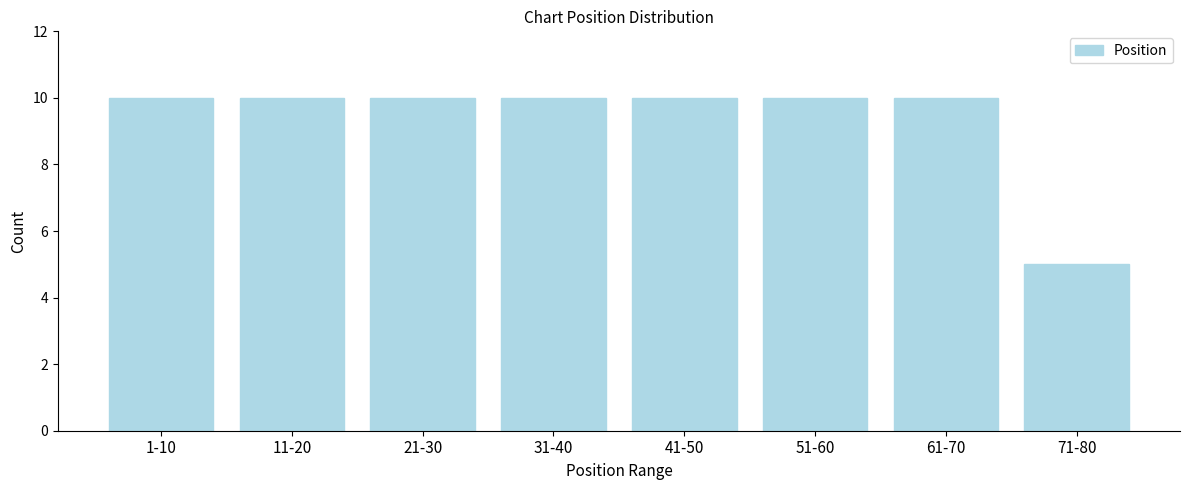

Reading right to left, list all the values displayed in this chart.

5	10	10	10	10	10	10	10